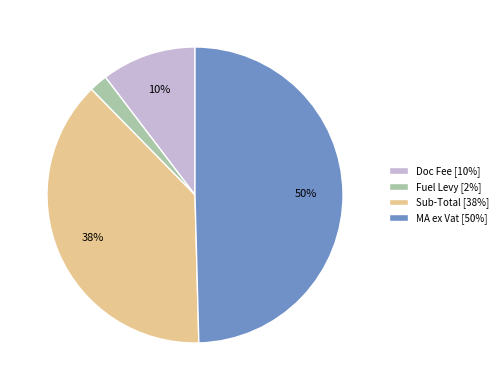

Combined, do Fuel Levy [2%] and MA ex Vat [50%] account for over 50%?

Yes